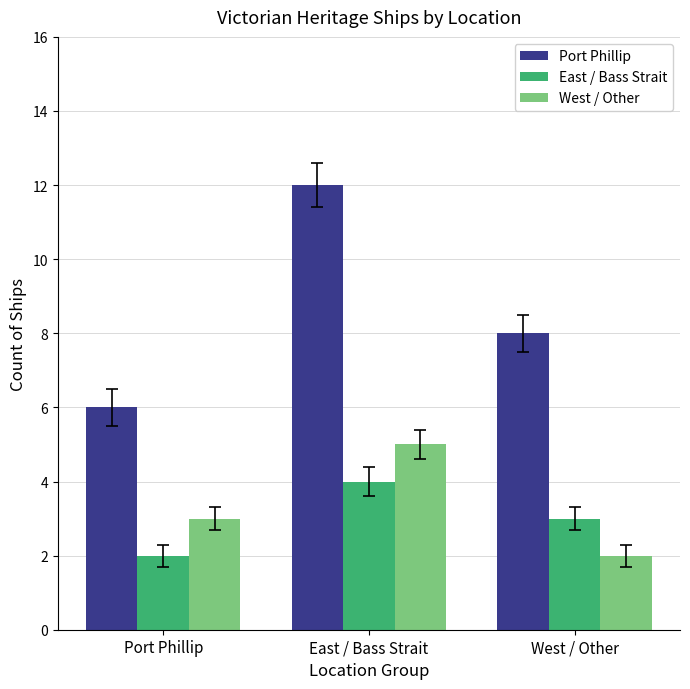

What is the approximate value of West / Other at Port Phillip?

3